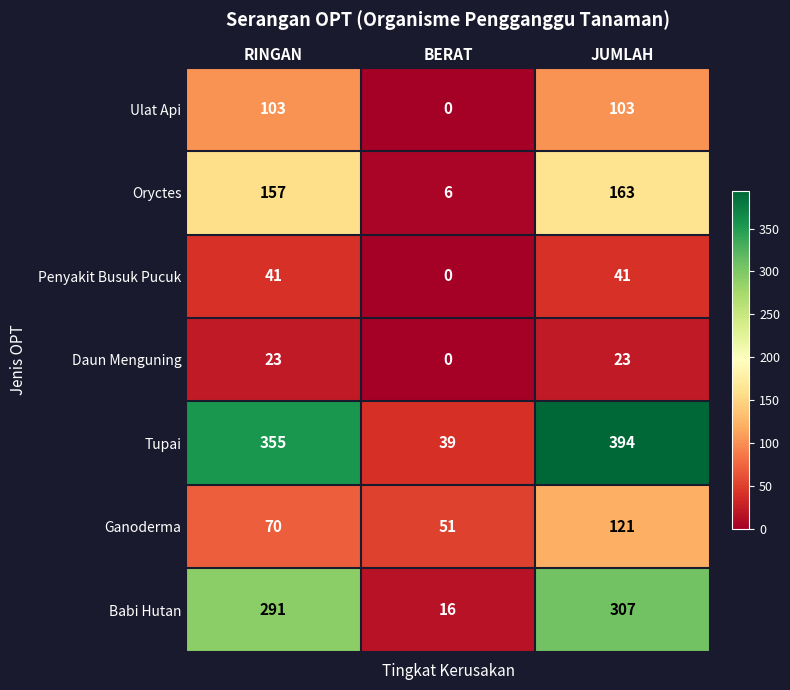

Is it true that Babi Hutan equals 16 at BERAT?

True